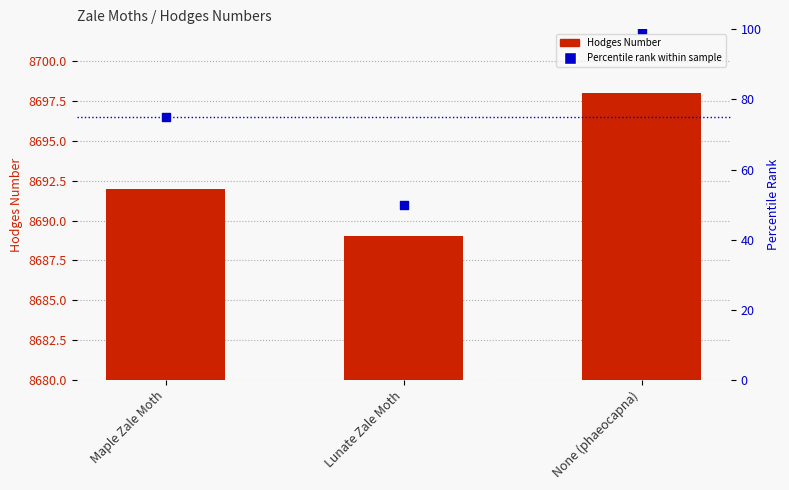

What are all the series names shown in the legend?

Hodges Number, Percentile rank within sample